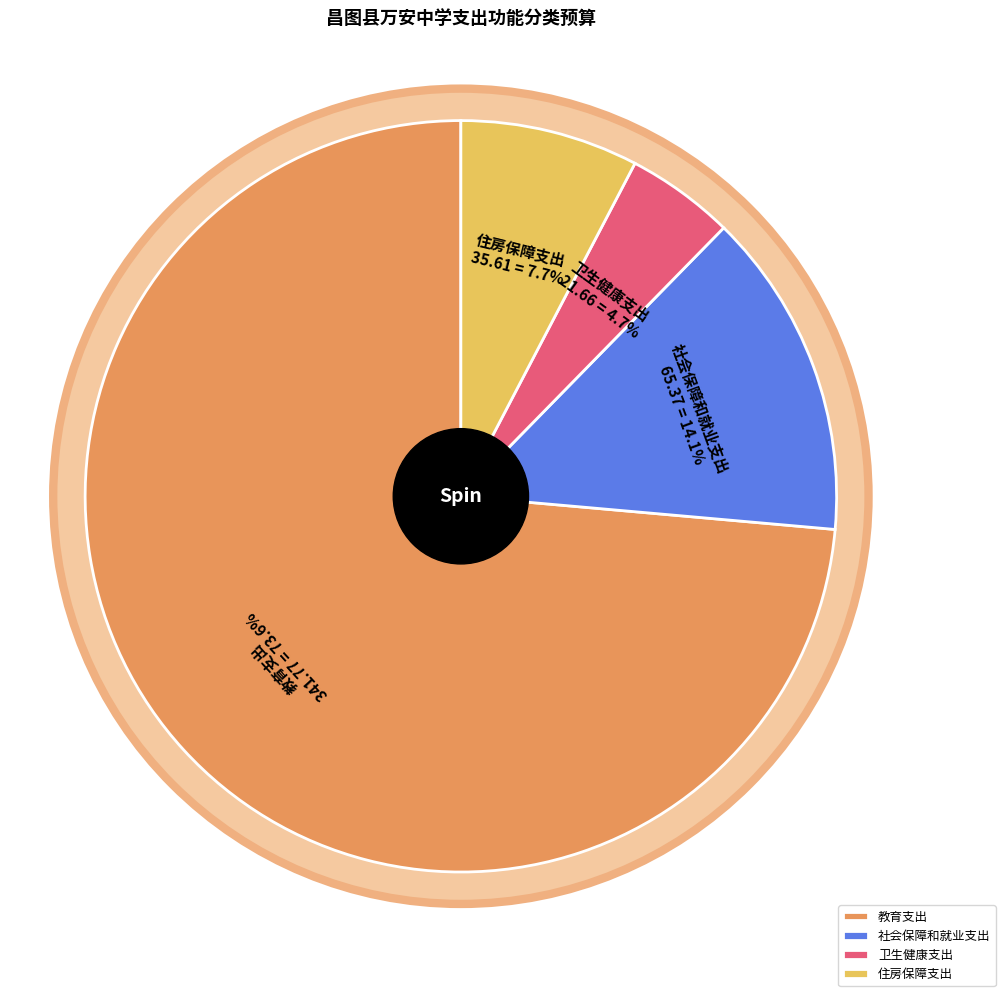

Rank the categories by value from highest to lowest.

教育支出, 社会保障和就业支出, 住房保障支出, 卫生健康支出